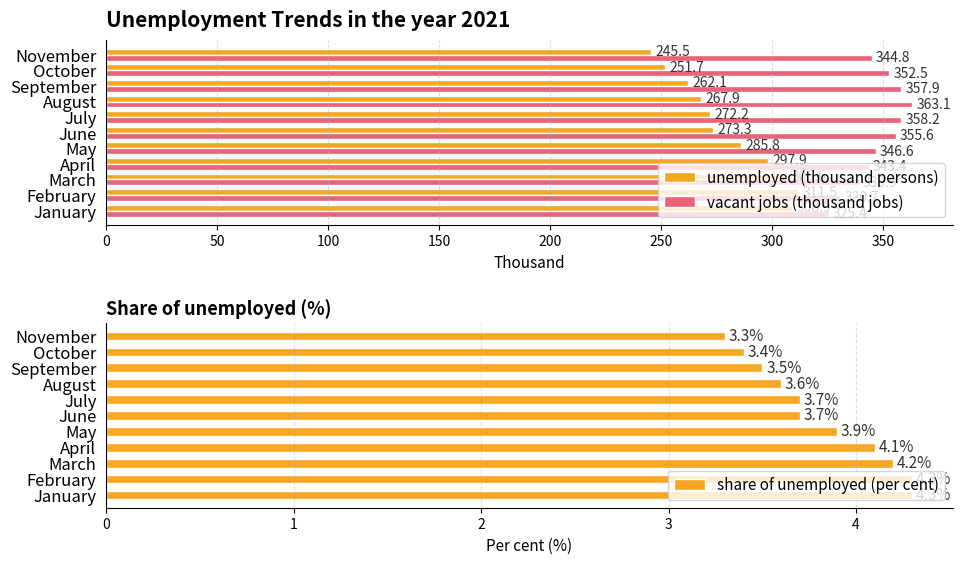

Rank the categories by vacant jobs (thousand jobs) value from lowest to highest.

January, February, March, April, November, May, October, June, September, July, August